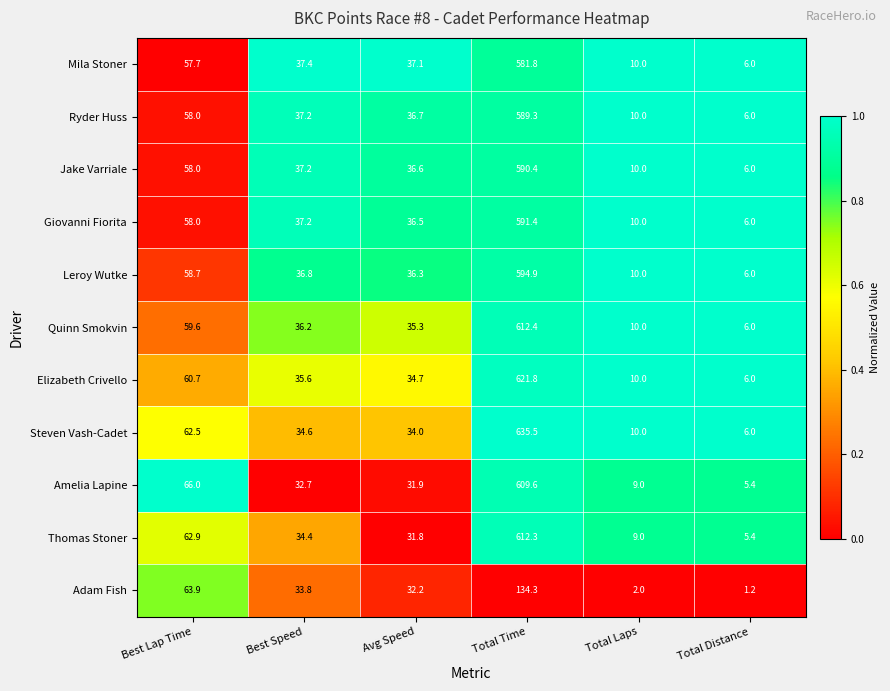

The value of Steven Vash-Cadet at Avg Speed is 34.0. True or false?

True